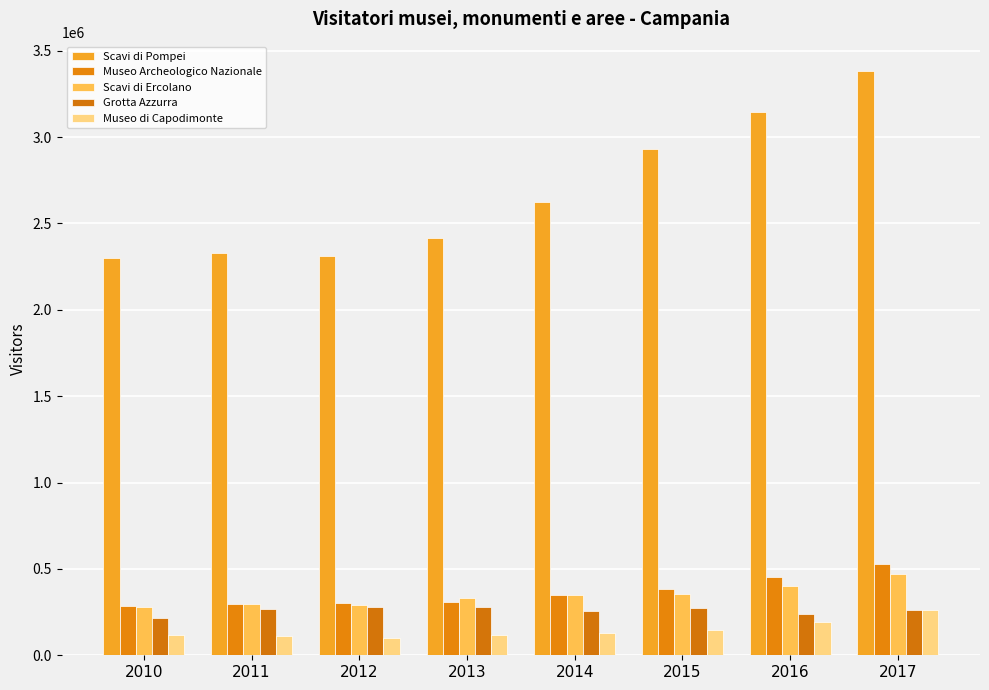

What is the difference between the highest and lowest values at 2012?

2214826